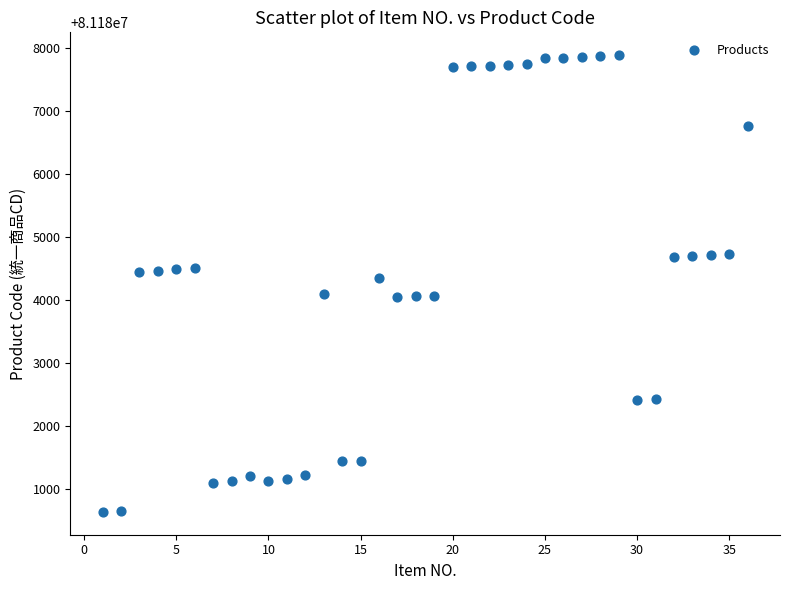

What is the range of Y values (max minus min)?

7242